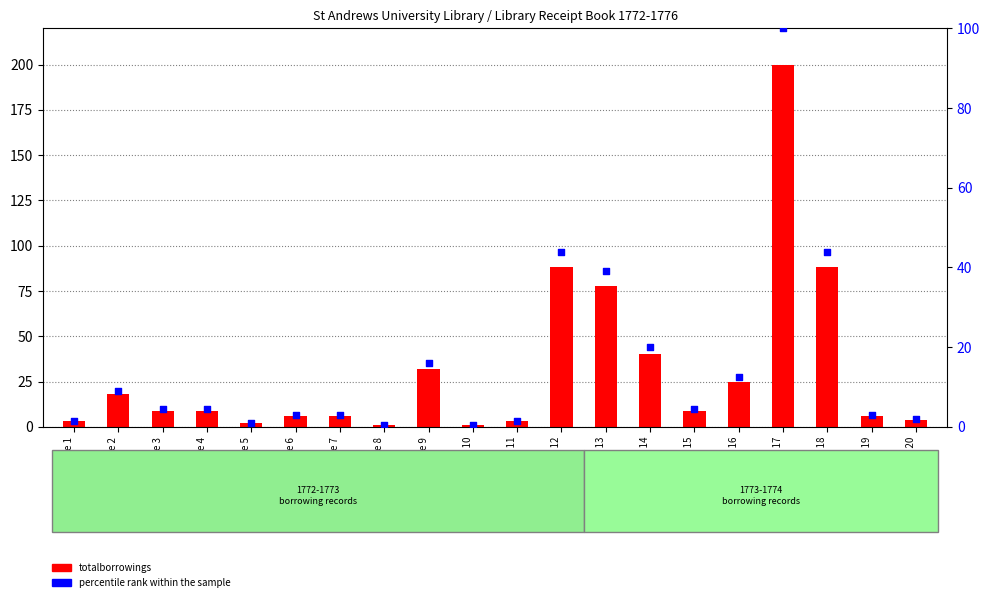

Which series contains the highest Y value?

totalborrowings